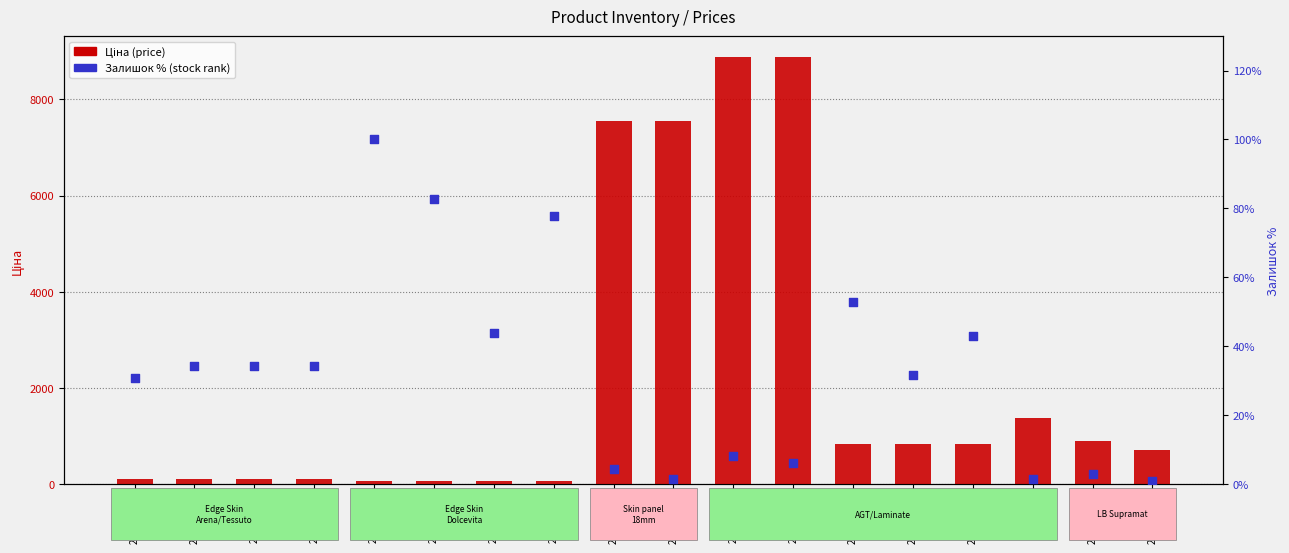

At which category is the sum across all series the highest?

257261990